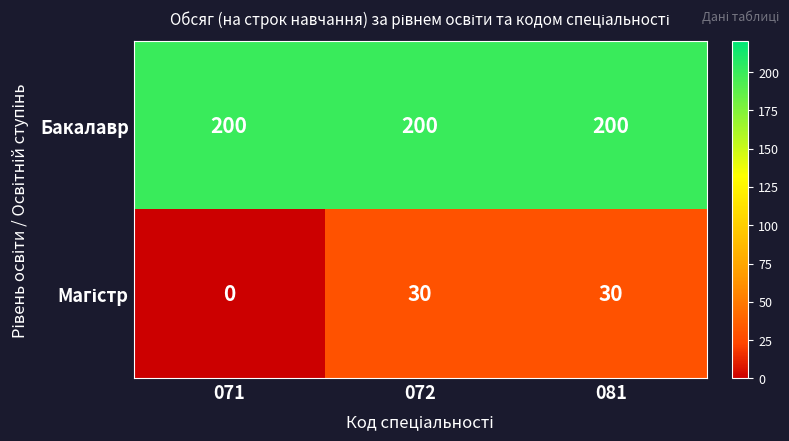

What is the total value across all series at 071?

200